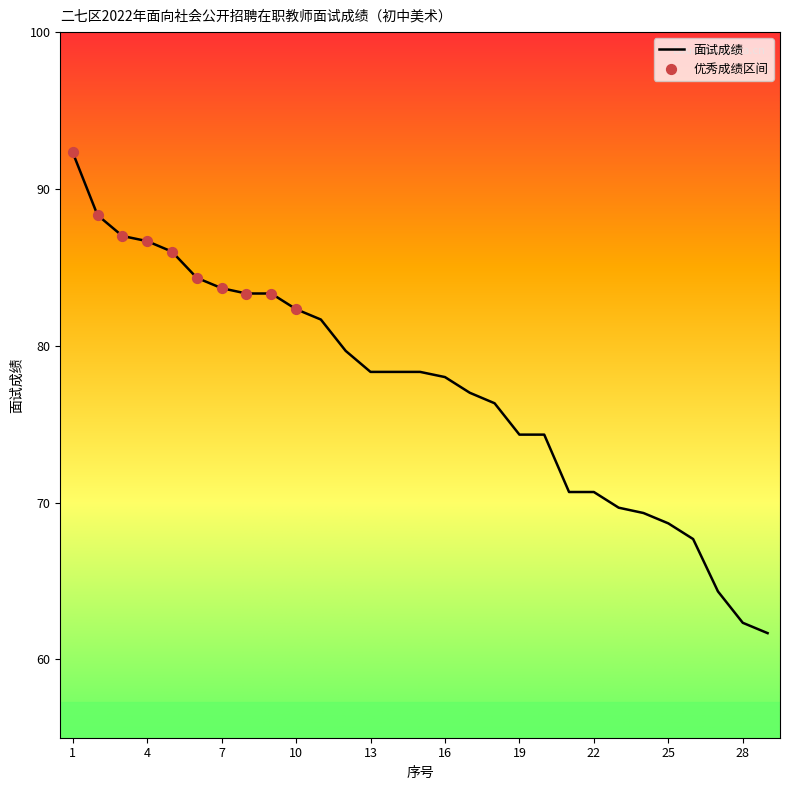

What is the difference between the maximum and minimum values?

30.7